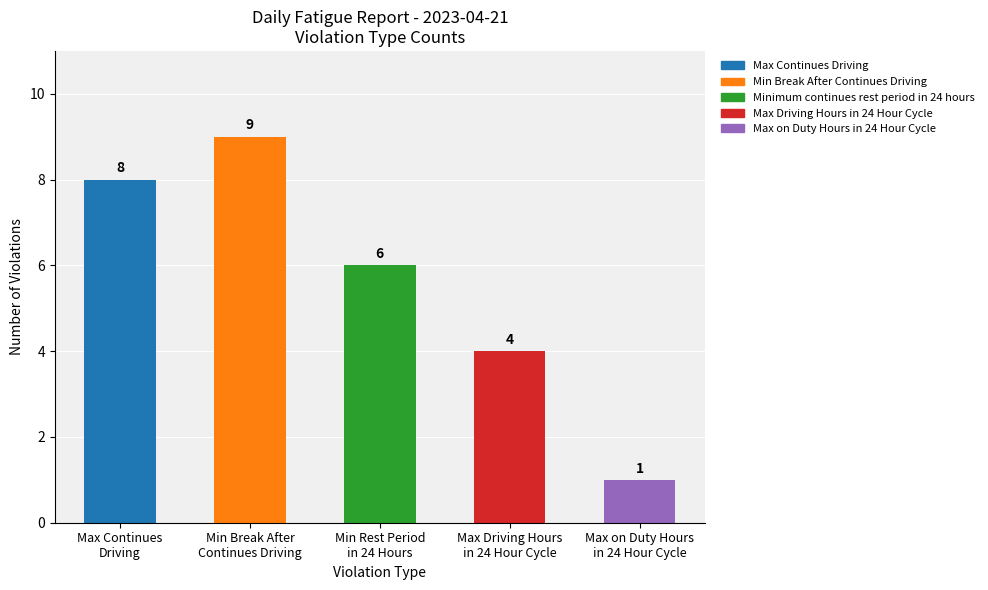

How many values are between 4 and 8?

3